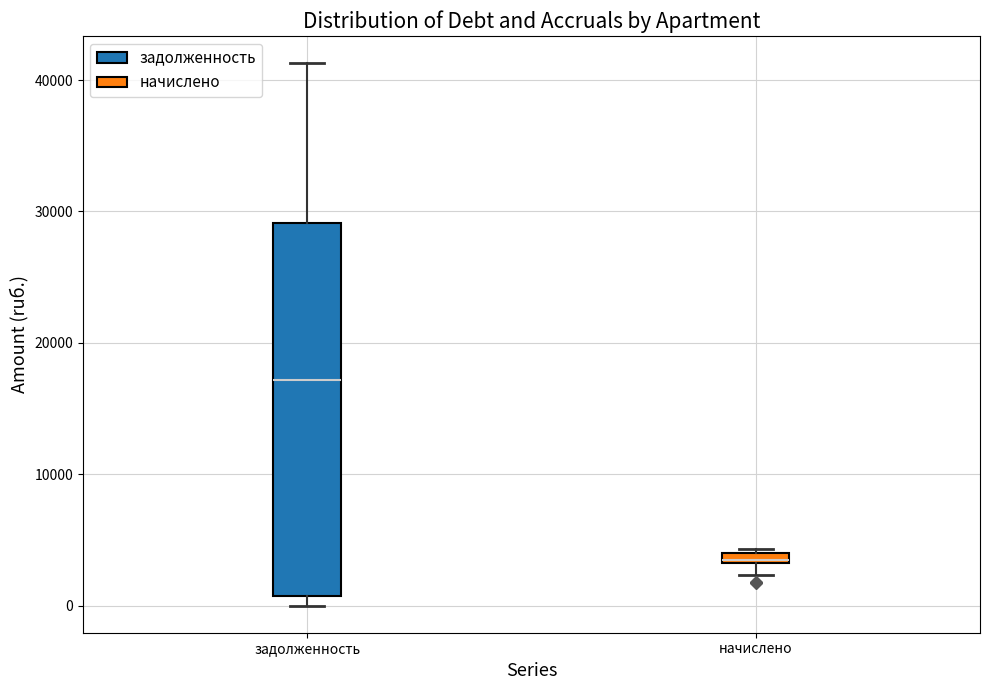

Where is the lower edge of the box for начислено on the y-axis? The values are not printed on the chart, so give them approximately, as read against the axis.

3000